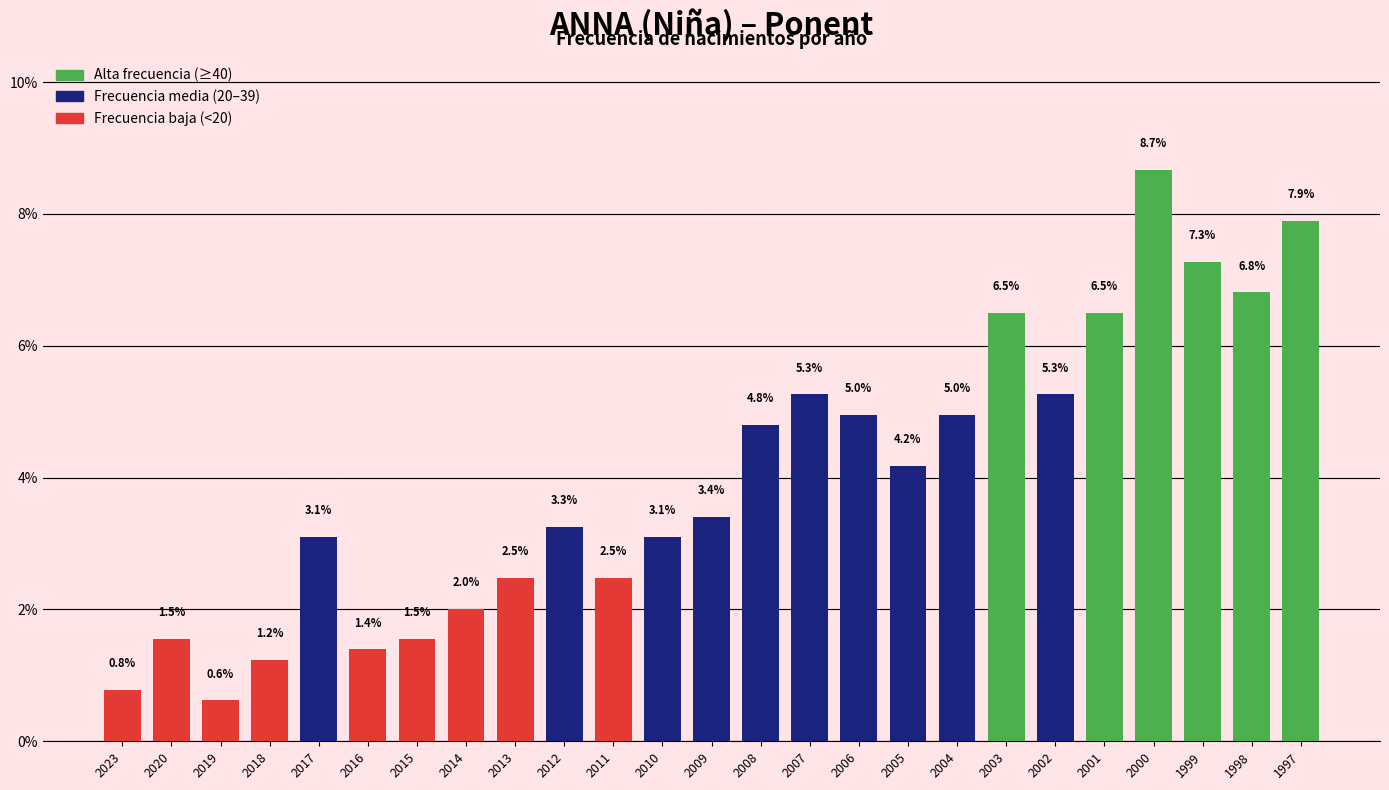

Reading left to right, transcribe all the data shown in this chart.

0.8	1.5	0.6	1.2	3.1	1.4	1.5	2.0	2.5	3.3	2.5	3.1	3.4	4.8	5.3	5.0	4.2	5.0	6.5	5.3	6.5	8.7	7.3	6.8	7.9